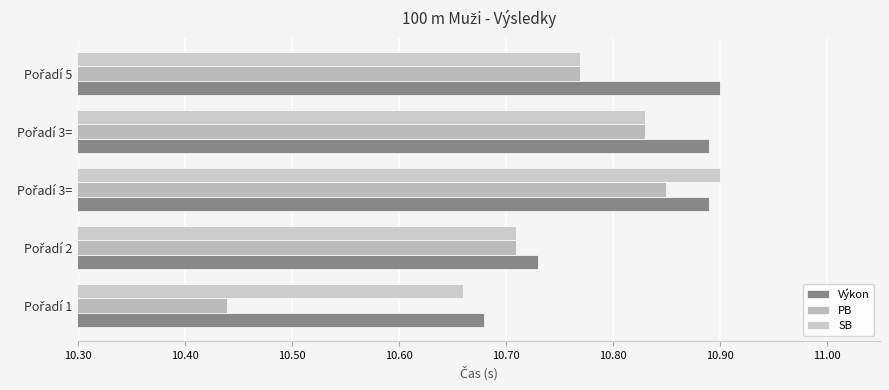

Count the number of data series in this chart.

3